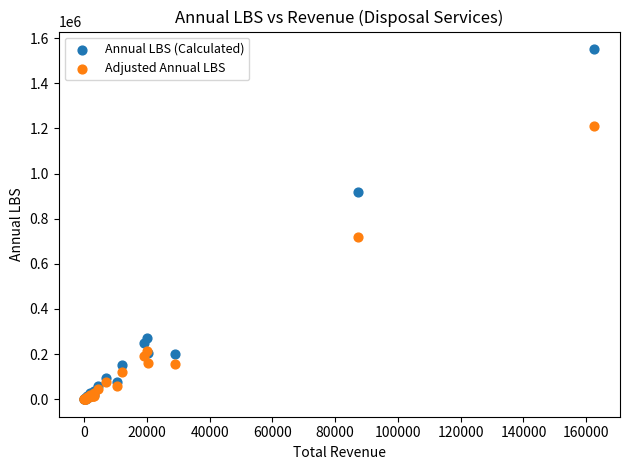

In the Adjusted Annual LBS series, what Y value is closest to 606269?

718874.1